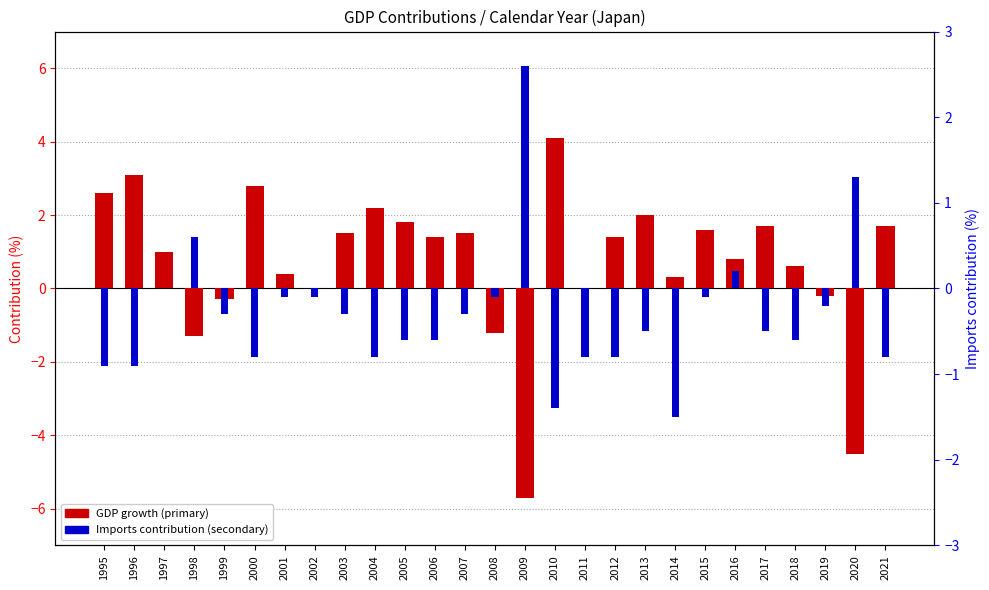

Which category has the lowest value across all series?

2009